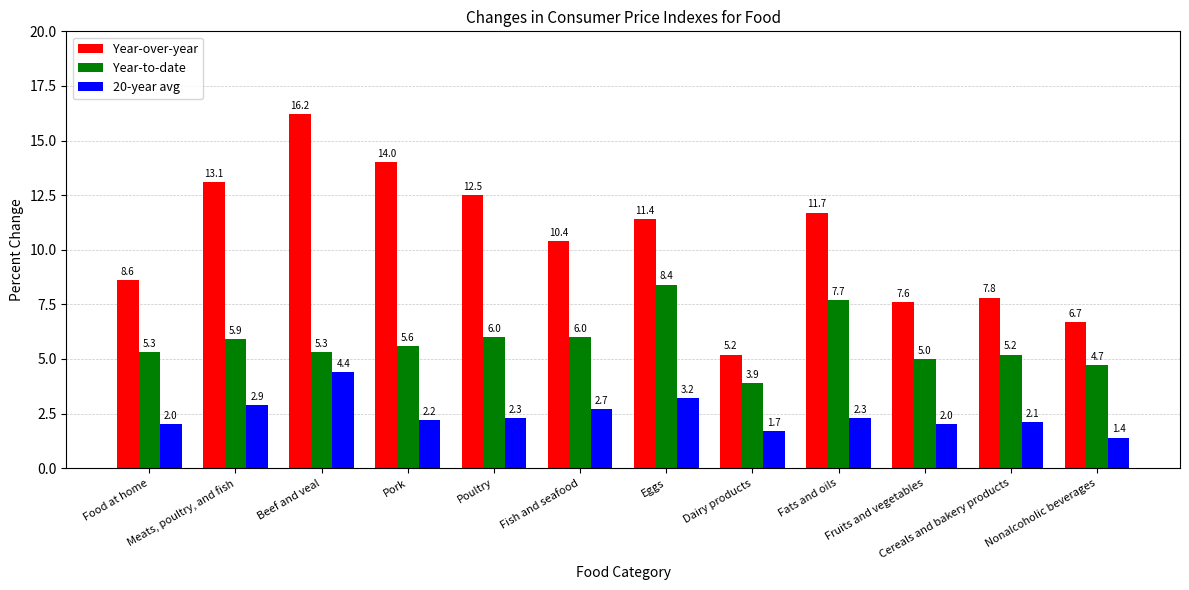

How many series are shown in this chart?

3